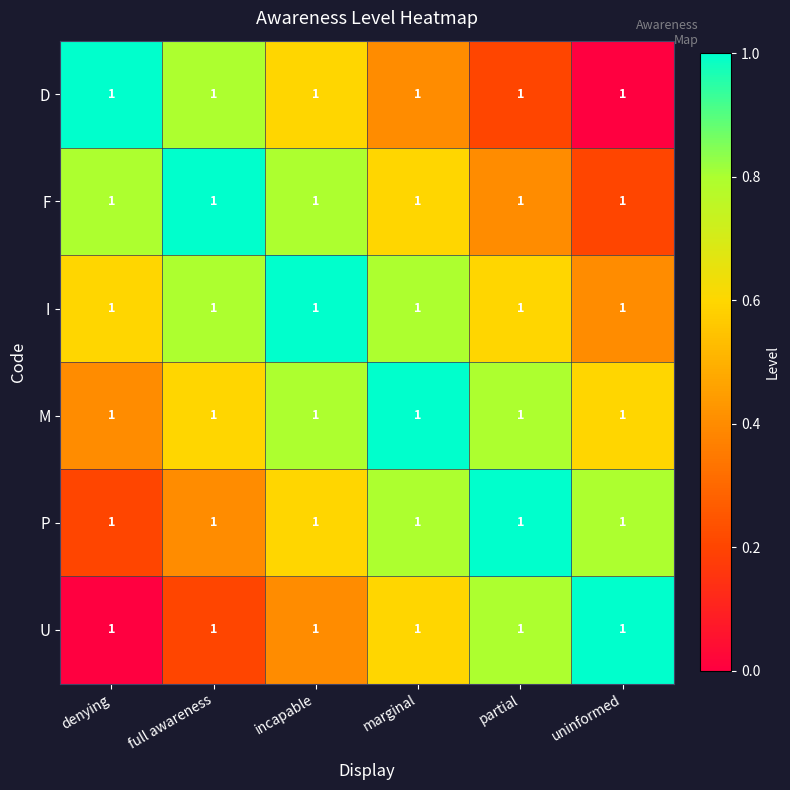

Reading left to right, extract all data points from this chart.

D: denying=1.0	full awareness=1.0	incapable=1.0	marginal=1.0	partial=1.0	uninformed=1.0
F: denying=1.0	full awareness=1.0	incapable=1.0	marginal=1.0	partial=1.0	uninformed=1.0
I: denying=1.0	full awareness=1.0	incapable=1.0	marginal=1.0	partial=1.0	uninformed=1.0
M: denying=1.0	full awareness=1.0	incapable=1.0	marginal=1.0	partial=1.0	uninformed=1.0
P: denying=1.0	full awareness=1.0	incapable=1.0	marginal=1.0	partial=1.0	uninformed=1.0
U: denying=1.0	full awareness=1.0	incapable=1.0	marginal=1.0	partial=1.0	uninformed=1.0